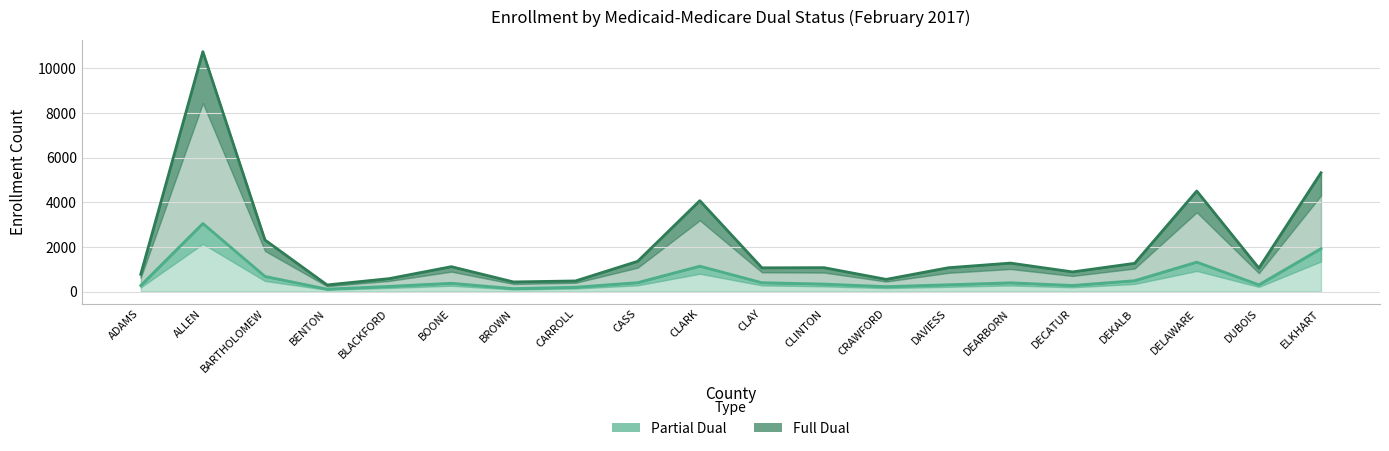

What is the average value of the Partial Dual series?

626